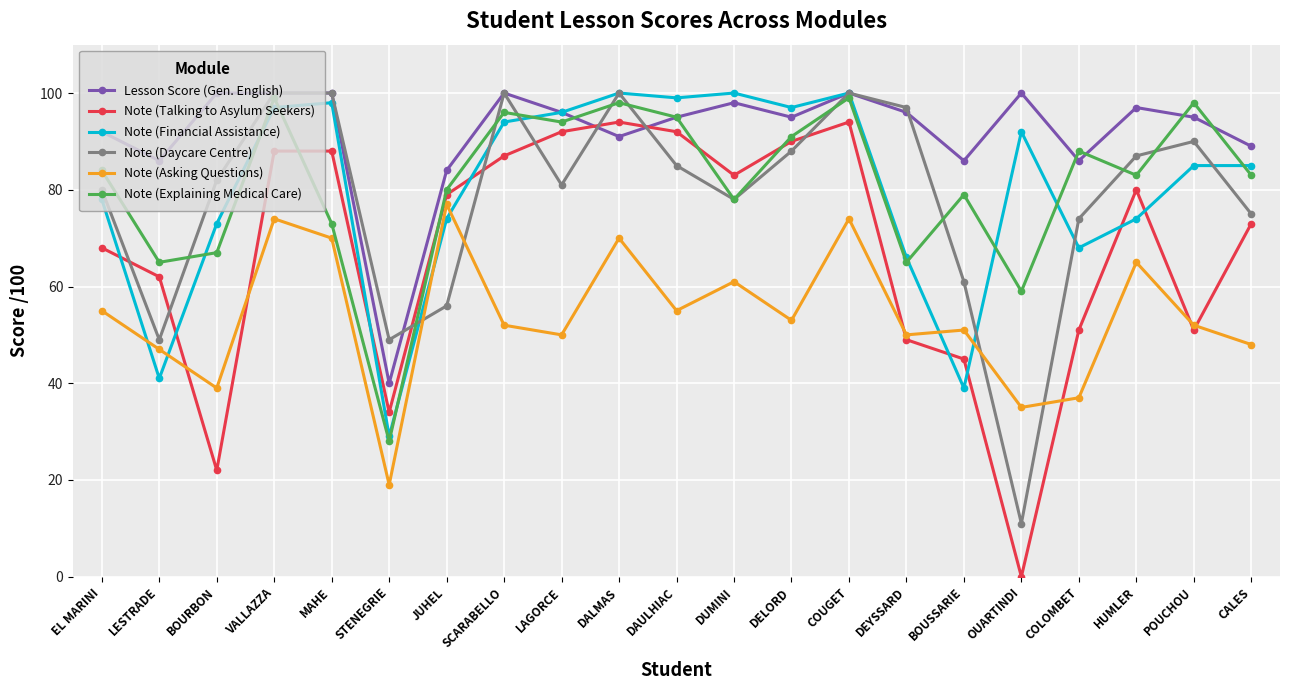

Which label corresponds to the smallest value in the chart?

OUARTINDI